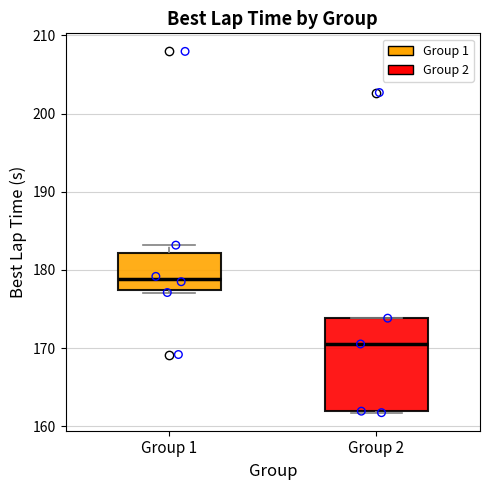

Where does the median line of the box for Group 2 sit on the y-axis? The values are not printed on the chart, so give them approximately, as read against the axis.

171